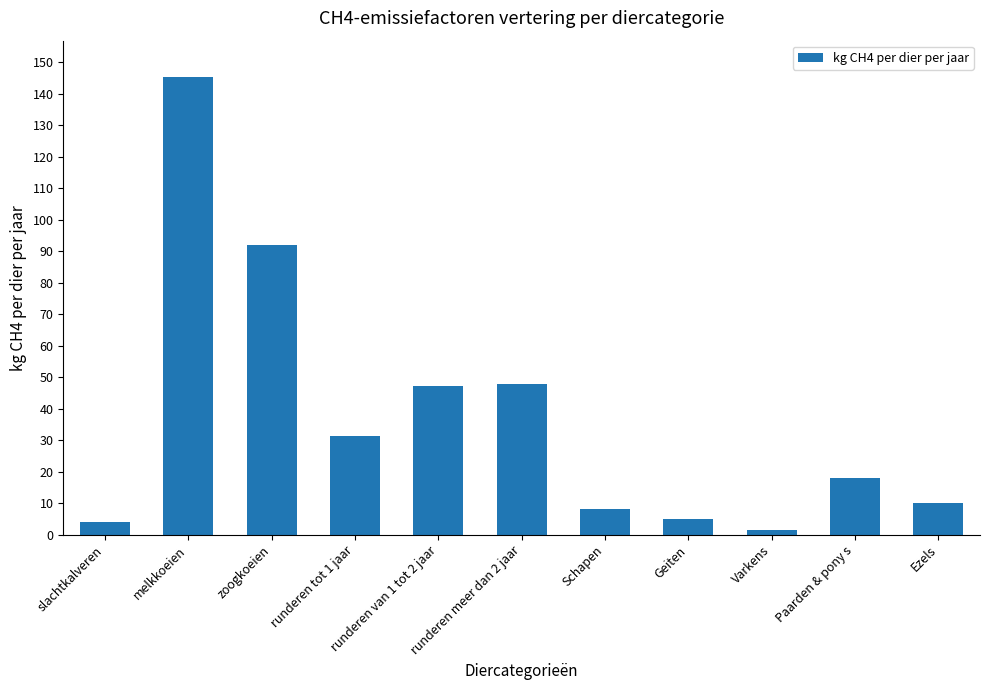

What is the difference between the maximum and minimum values?

143.7